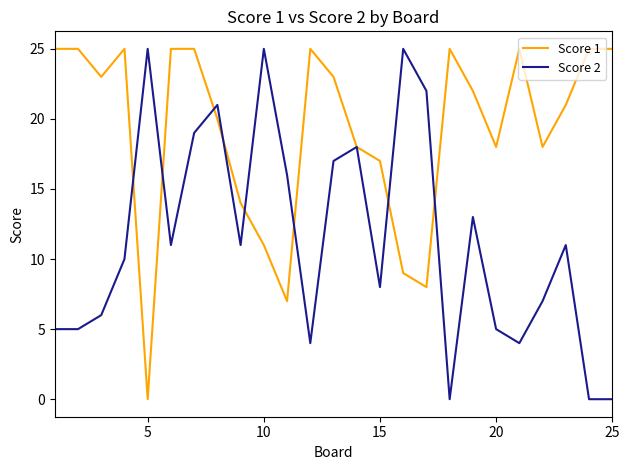

List the series in order of their overall mean, highest first.

Score 1, Score 2